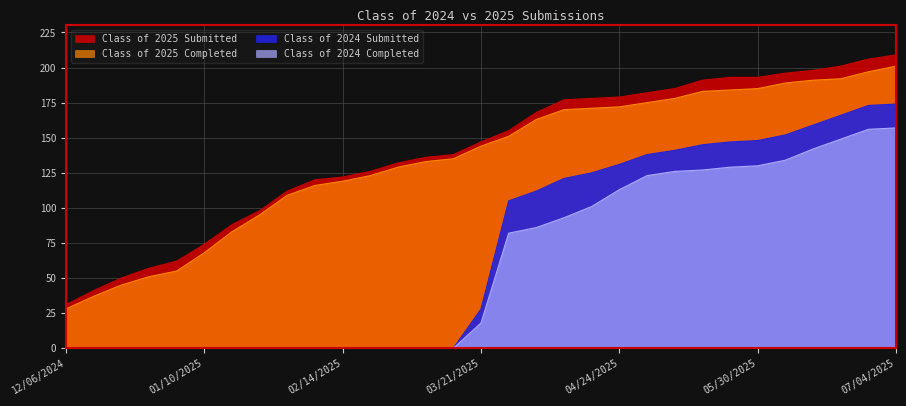

What is the sum of the Class of 2024 Completed values at 03/07/2025 and 04/11/2025?

93